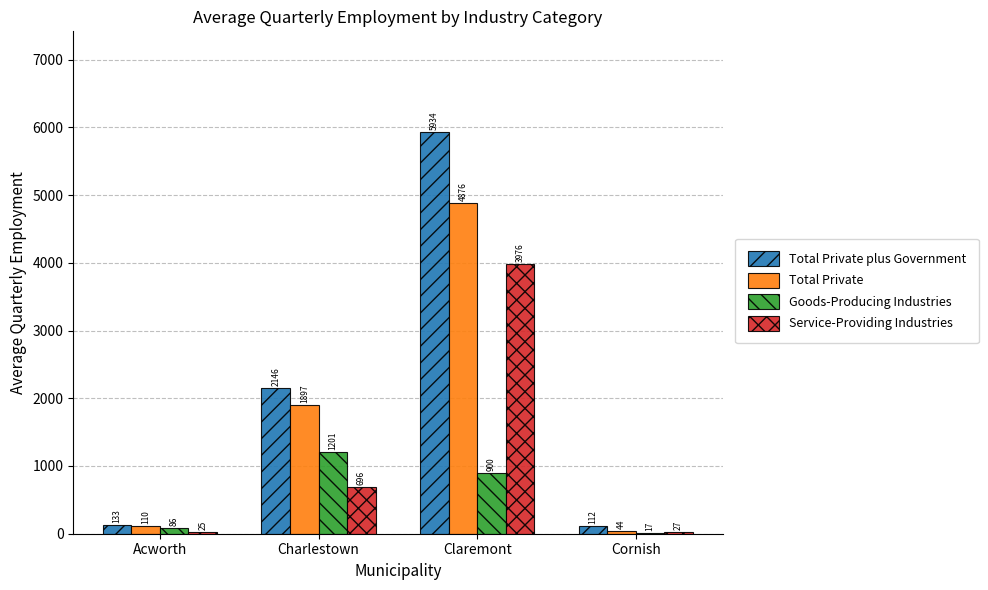

What is the sum of the Goods-Producing Industries values at Cornish and Acworth?

103